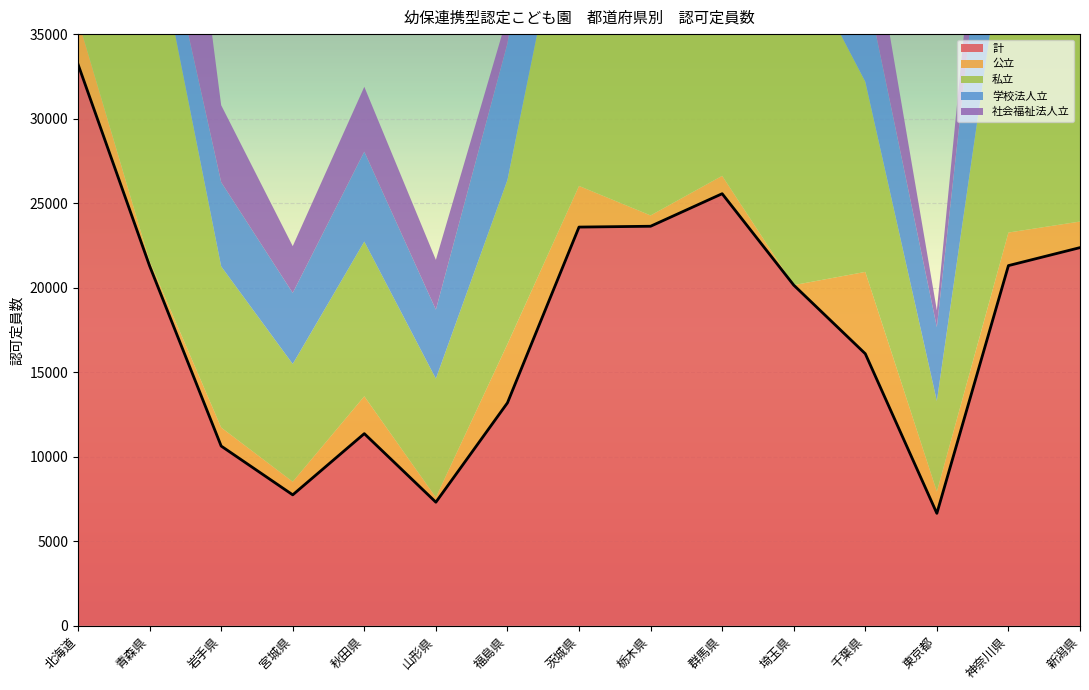

What are all the series names shown in the legend?

計, 公立, 私立, 学校法人立, 社会福祉法人立